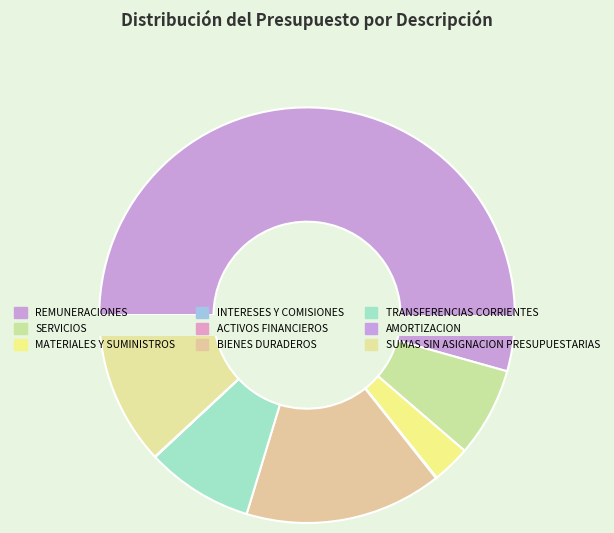

Rank the categories by value from lowest to highest.

ACTIVOS FINANCIEROS, AMORTIZACION, INTERESES Y COMISIONES, MATERIALES Y SUMINISTROS, SERVICIOS, TRANSFERENCIAS CORRIENTES, SUMAS SIN ASIGNACION PRESUPUESTARIAS, BIENES DURADEROS, REMUNERACIONES